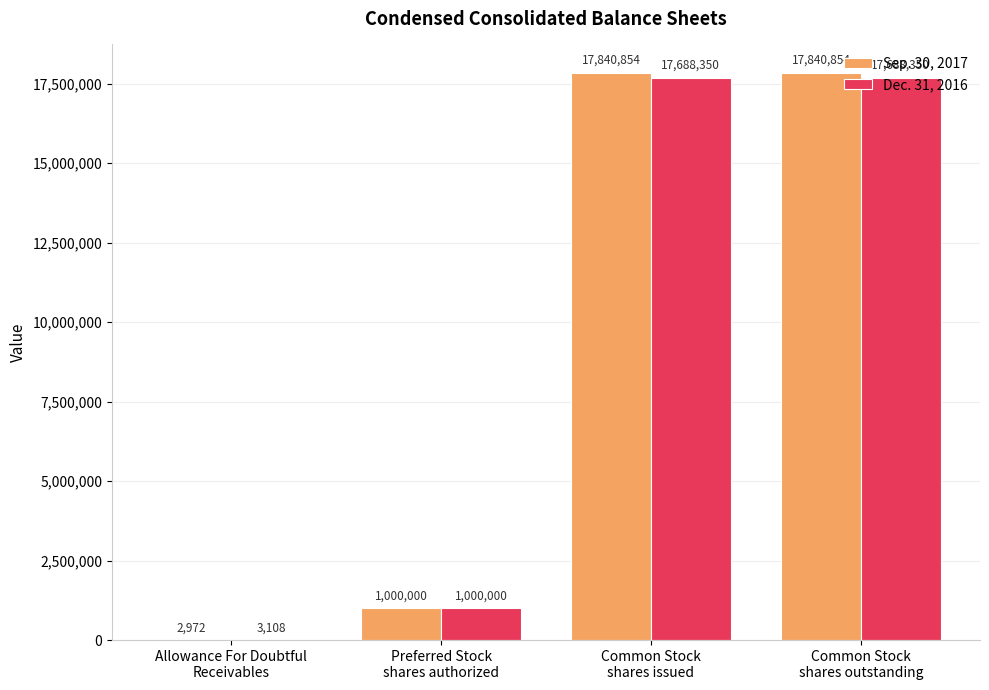

What is the spread (max minus min) of values at Common Stock
shares issued?

152504